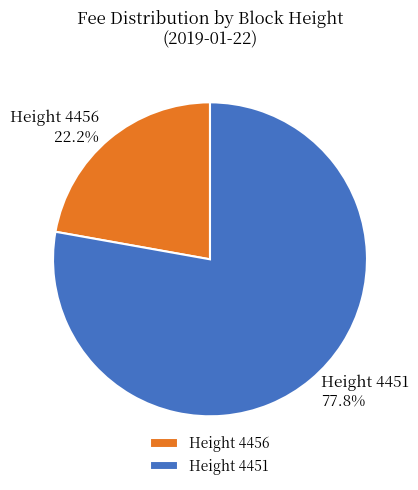

Combined, what portion of the pie is Height 4456 and Height 4451?

100.0%